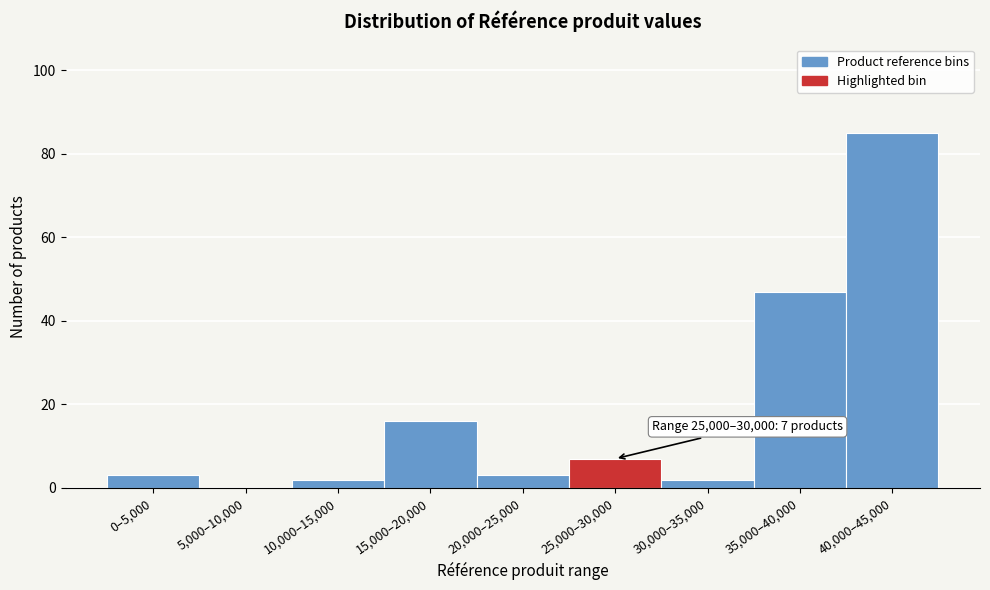

Reading left to right, what are all the values shown in this chart?

0–5,000=3	5,000–10,000=0	10,000–15,000=2	15,000–20,000=16	20,000–25,000=3	25,000–30,000=7	30,000–35,000=2	35,000–40,000=47	40,000–45,000=85